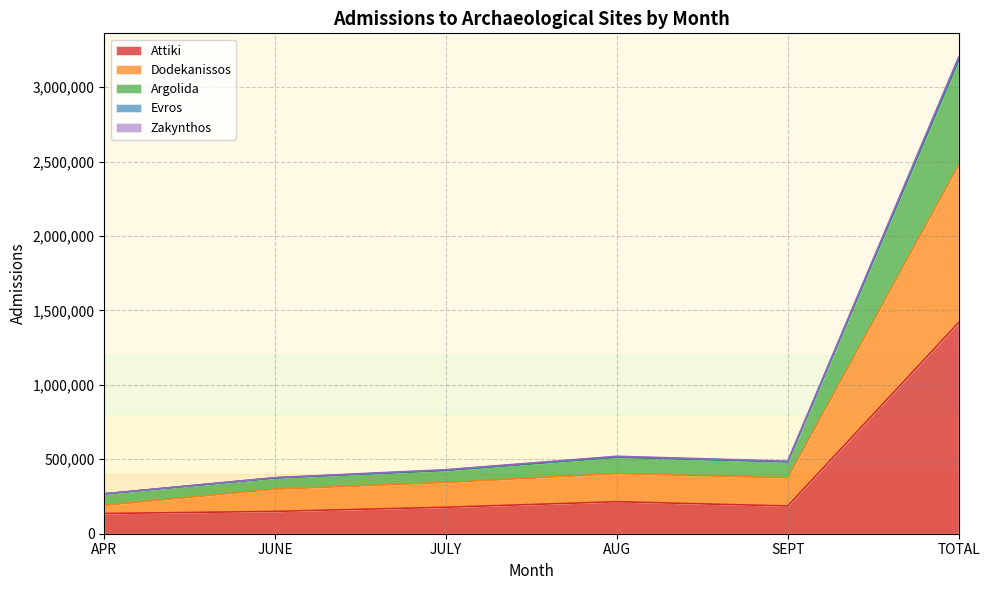

Where is the first local minimum for JUNE?

Evros